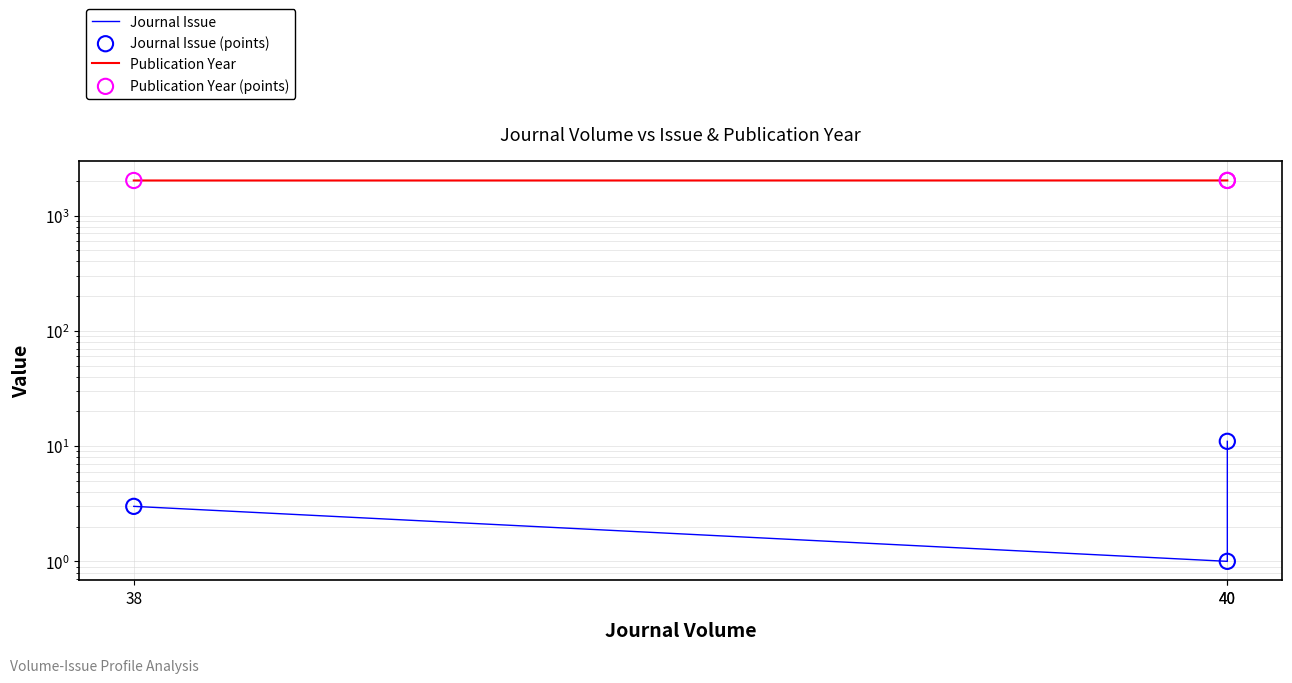

Is the value of Journal Issue at 38 greater than the value of Journal Issue (points) at 38?

No